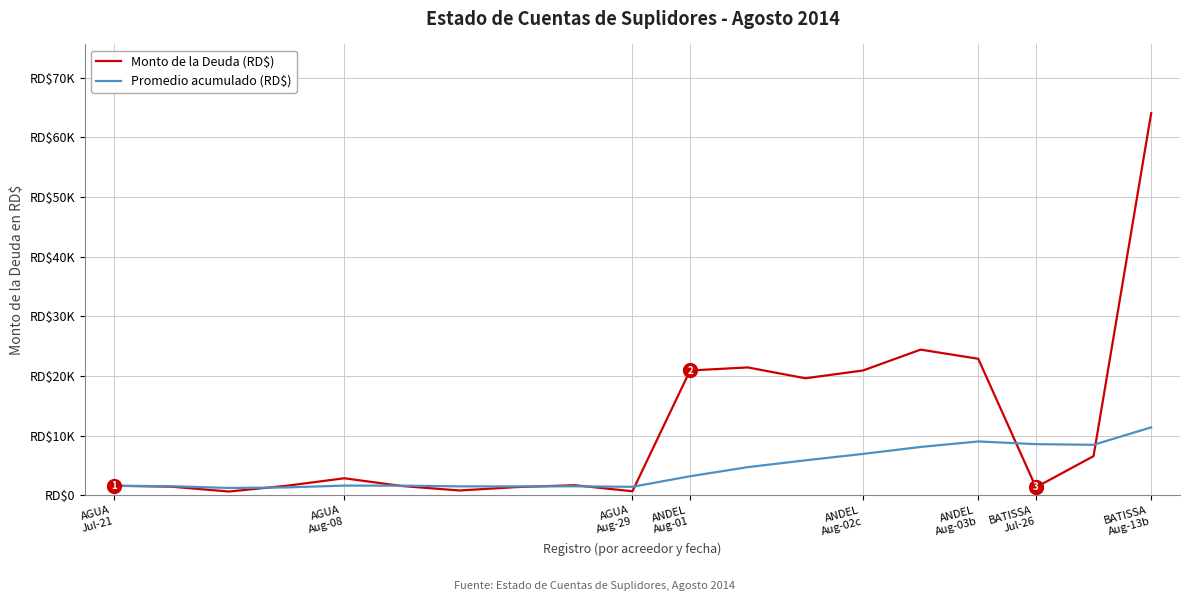

Is this an area chart (filled region under the line)?

No